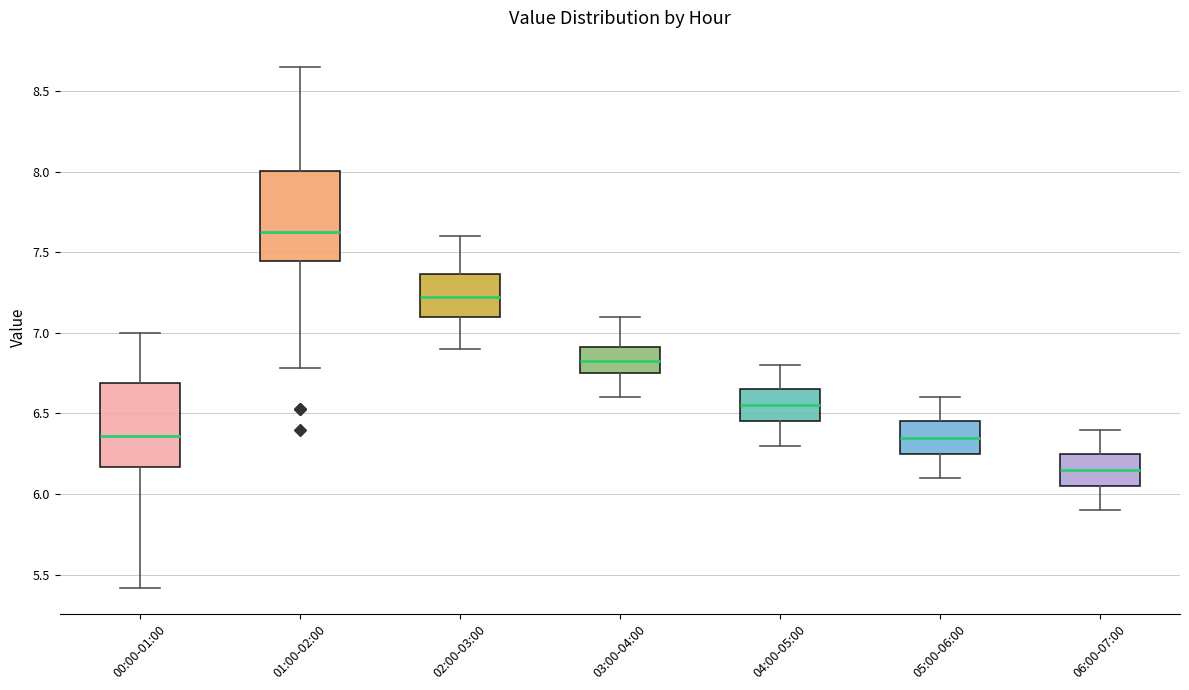

Reading left to right, read every box against the y-axis: the position of its median line, the range the box covers, and the ends of its whiskers. The values are not printed on the chart, so give them approximately, as read against the axis.

00:00-01:00: median 6.35, box 6.15 to 6.70, whiskers 5.40 to 7.00
01:00-02:00: median 7.65, box 7.45 to 8.00, whiskers 6.80 to 8.65
02:00-03:00: median 7.25, box 7.10 to 7.35, whiskers 6.90 to 7.60
03:00-04:00: median 6.85, box 6.75 to 6.90, whiskers 6.60 to 7.10
04:00-05:00: median 6.55, box 6.45 to 6.65, whiskers 6.30 to 6.80
05:00-06:00: median 6.35, box 6.25 to 6.45, whiskers 6.10 to 6.60
06:00-07:00: median 6.15, box 6.05 to 6.25, whiskers 5.90 to 6.40